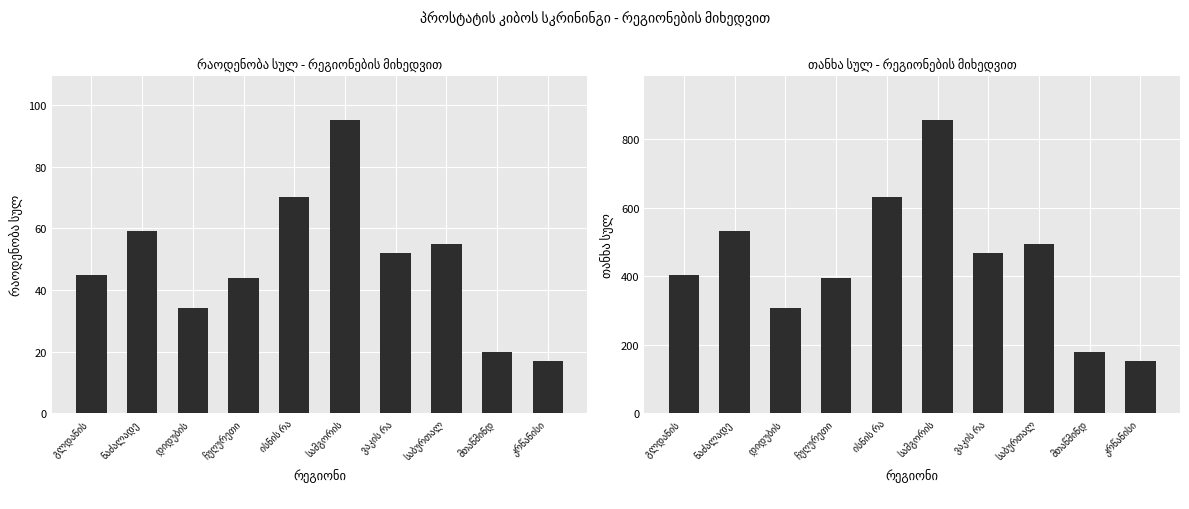

What is the total value across all series at გლდანის ?

450